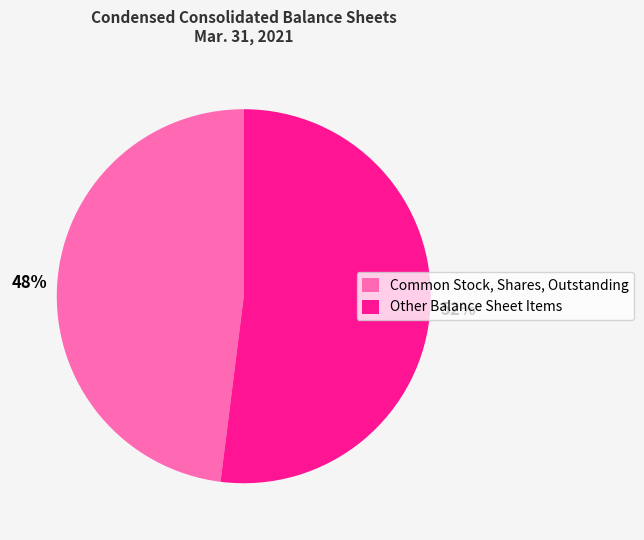

Does Common Stock, Shares, Outstanding represent more than half of the total?

No